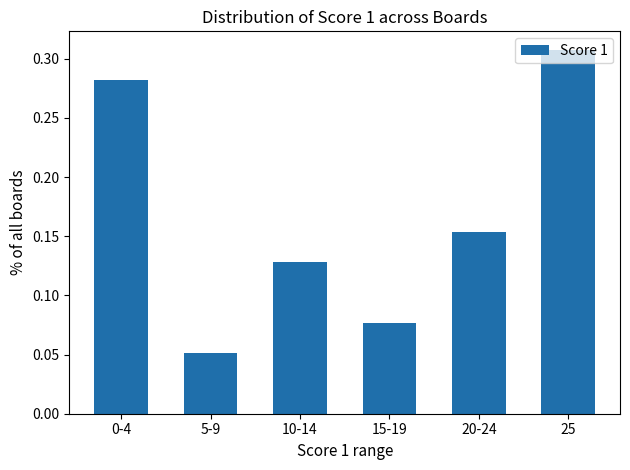

Count the values in the range 0 to 1.

6